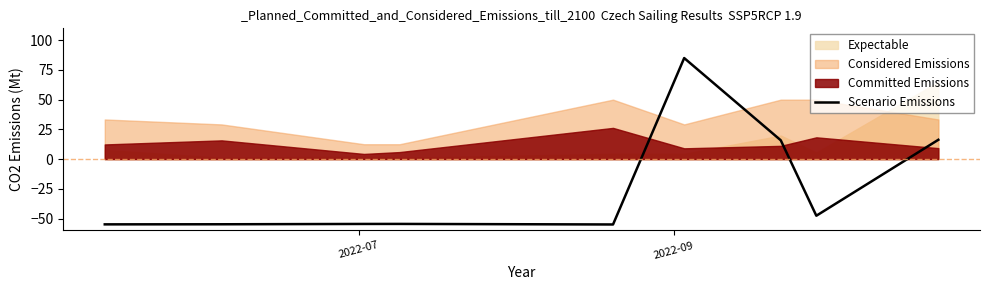

True or false: there are more than 2 points higher than both neighbors.

False